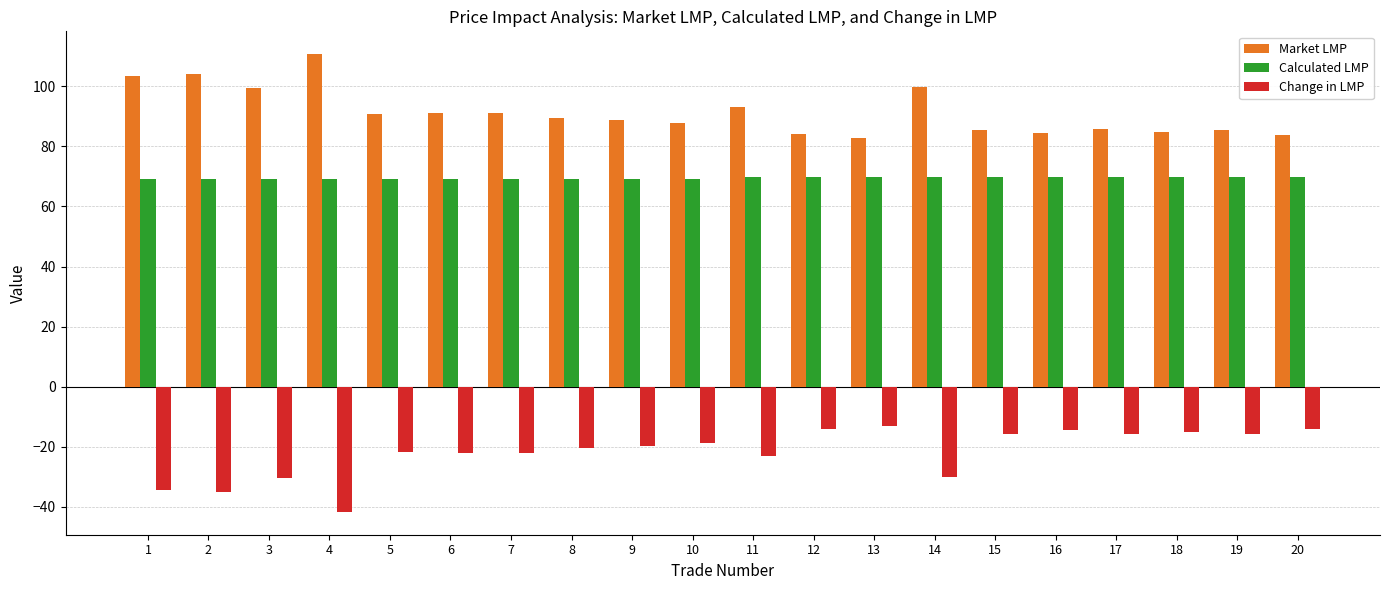

At how many categories does at least one series exceed 4?

20